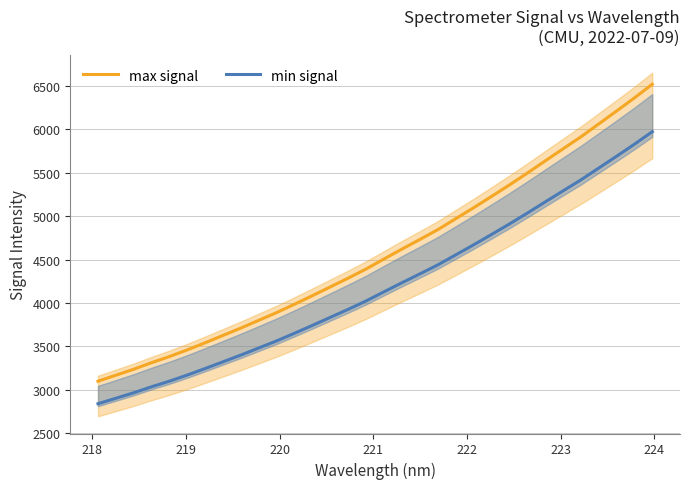

True or false: min signal and max signal cross at least once.

False